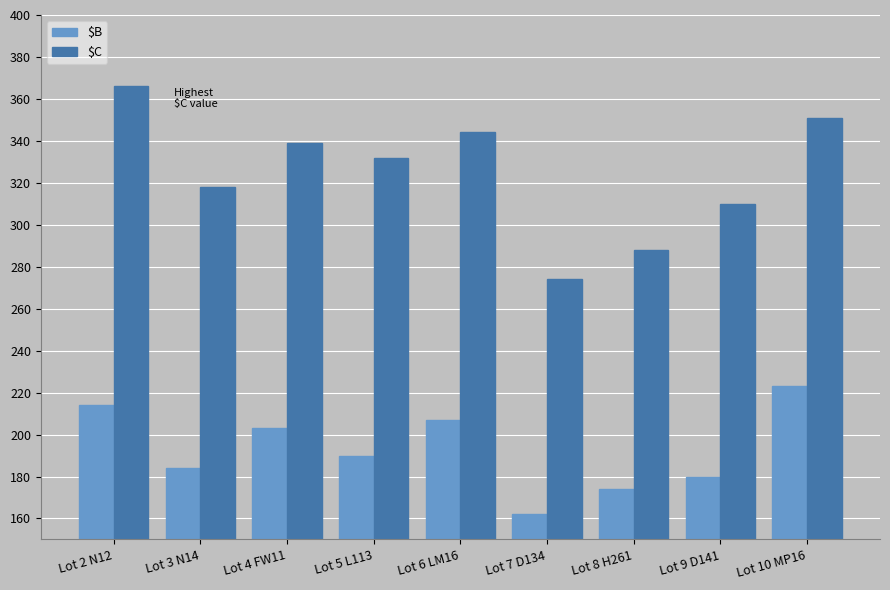

At which category is the sum across all series the highest?

Lot 2 N12